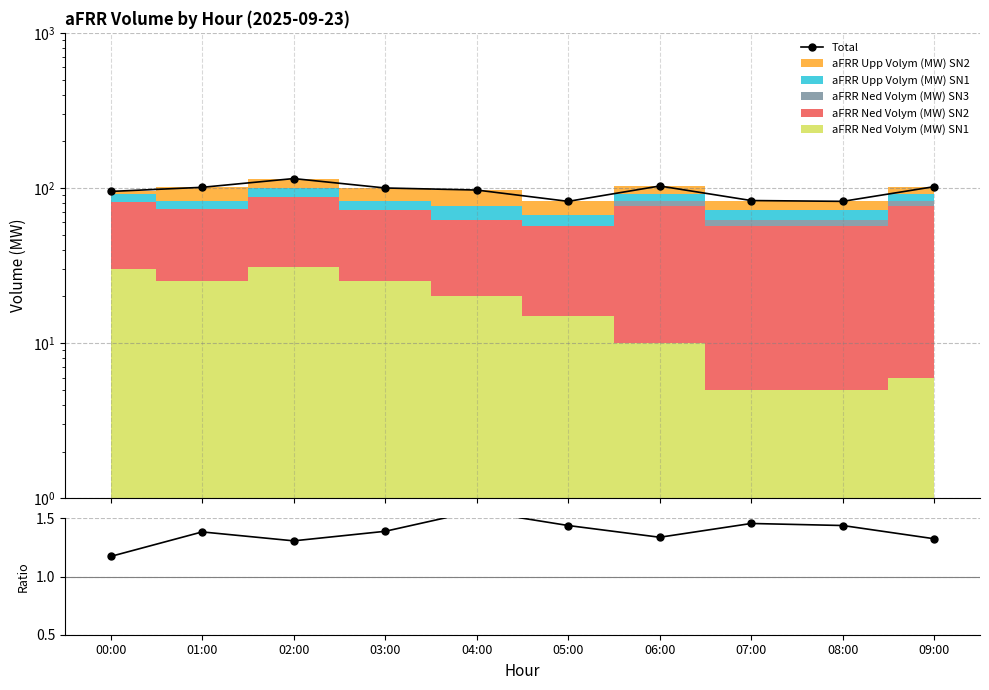

At which category does Total reach its first local valley?

05:00